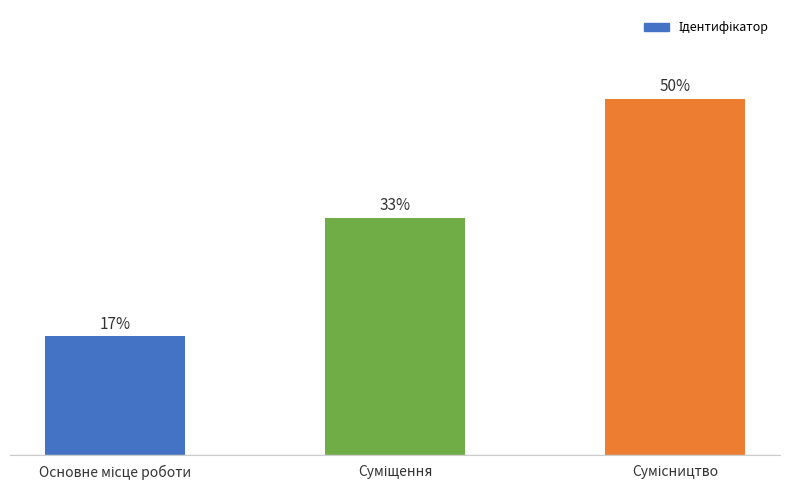

Does the chart contain any negative values?

No